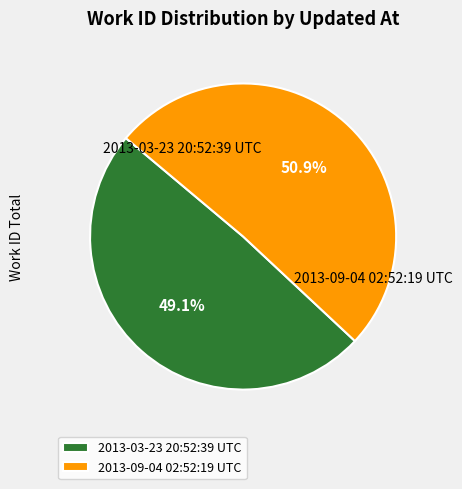

Which slice is the largest?

2013-09-04 02:52:19 UTC